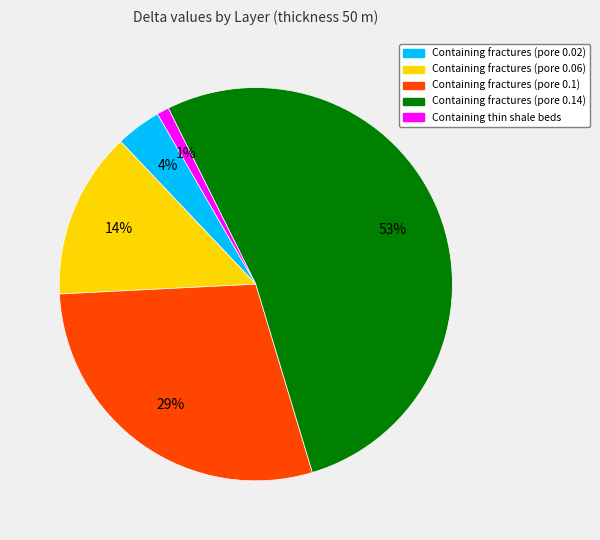

Which slice represents more than half of the pie?

Containing fractures (pore 0.14)